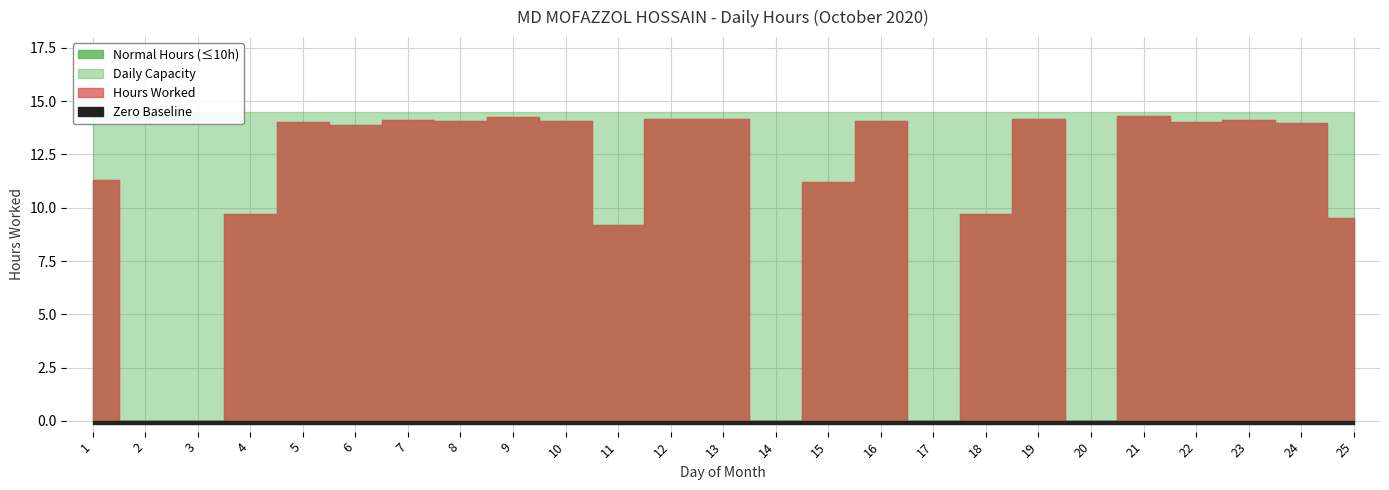

Which series has the largest range (max minus min)?

Hours Worked